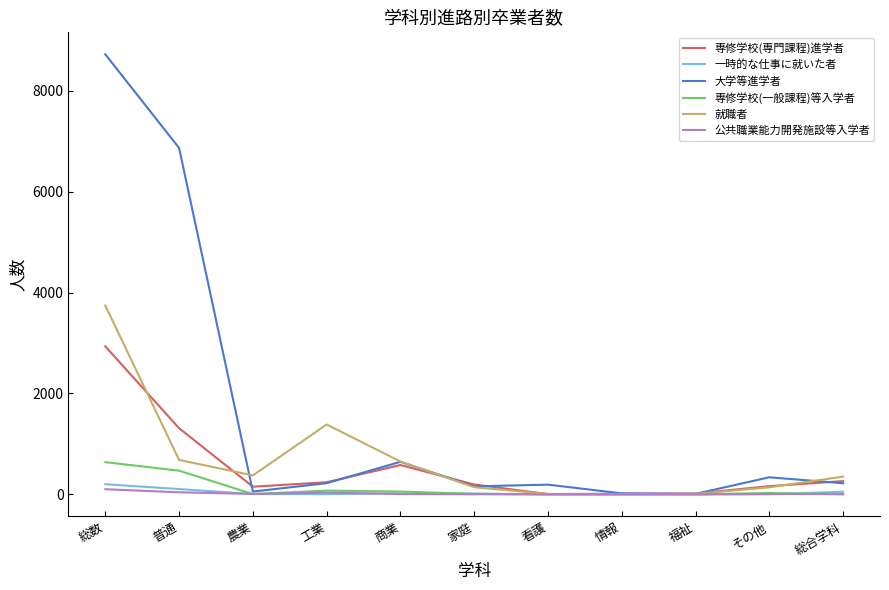

At 総数, list the series in order from largest to smallest.

大学等進学者, 就職者, 専修学校(専門課程)進学者, 専修学校(一般課程)等入学者, 一時的な仕事に就いた者, 公共職業能力開発施設等入学者